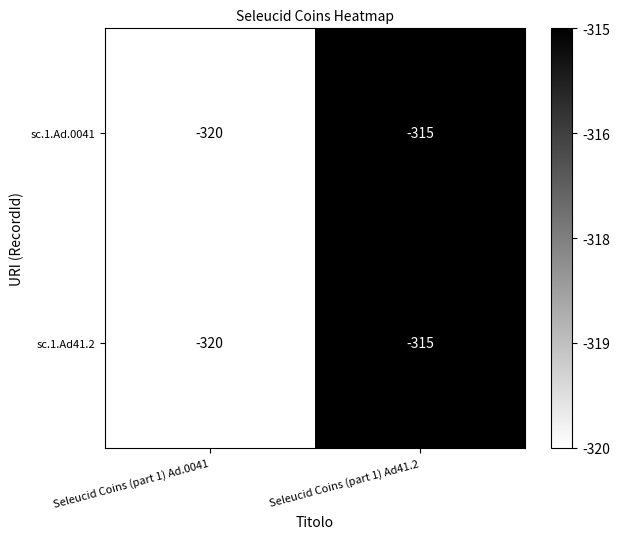

Is the value of sc.1.Ad.0041 at Seleucid Coins (part 1) Ad.0041 greater than the value of sc.1.Ad41.2 at Seleucid Coins (part 1) Ad41.2?

No